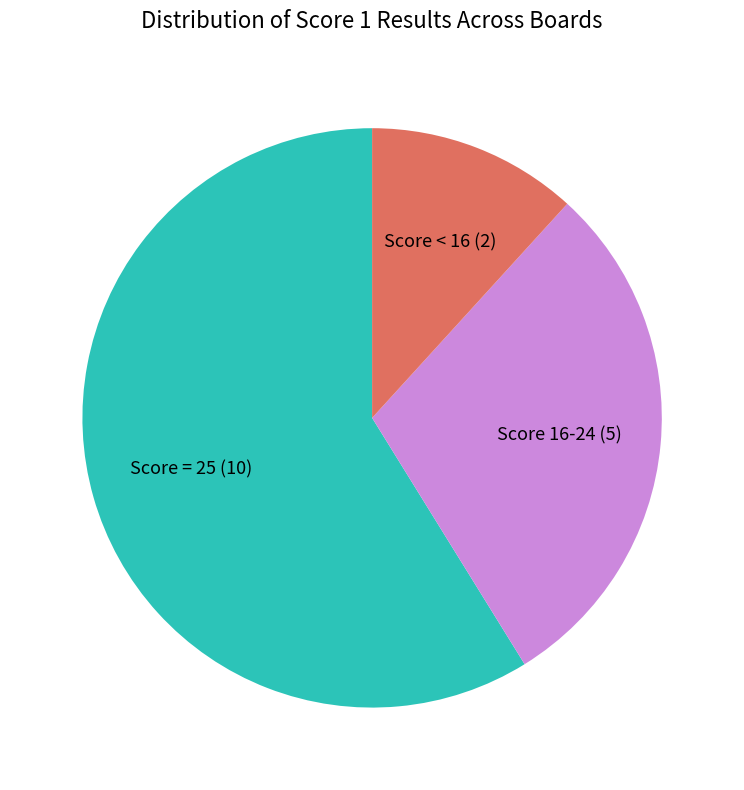

Which slice represents more than half of the pie?

Score = 25 (10)